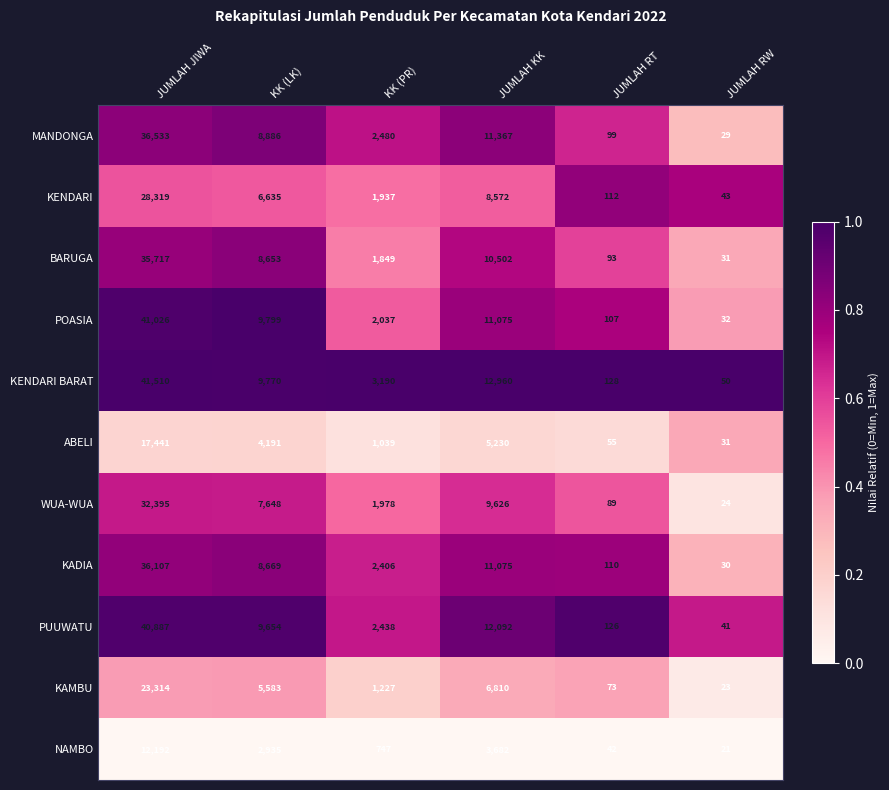

Is it true that BARUGA equals 9999 at JUMLAH JIWA?

False